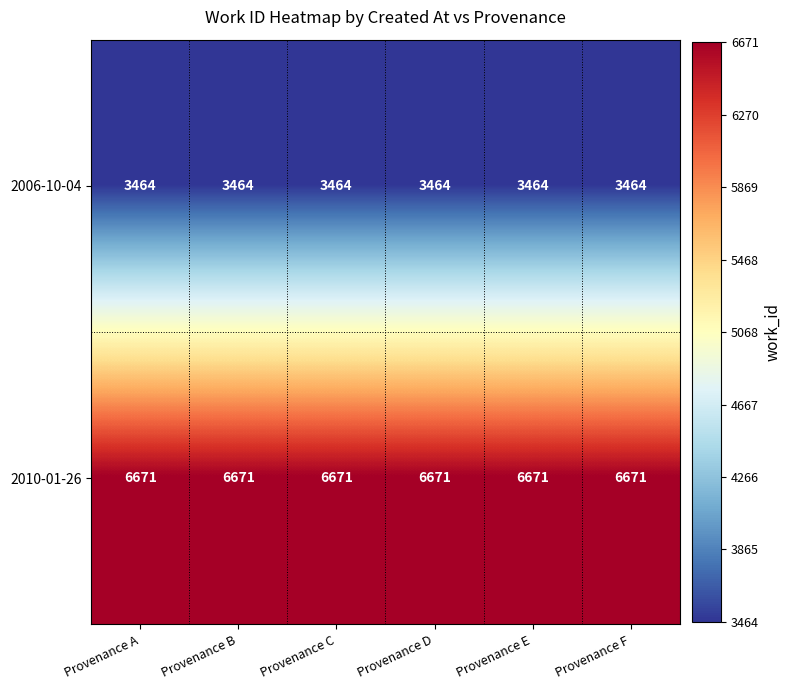

What is the maximum value for 2006-10-04?

3464